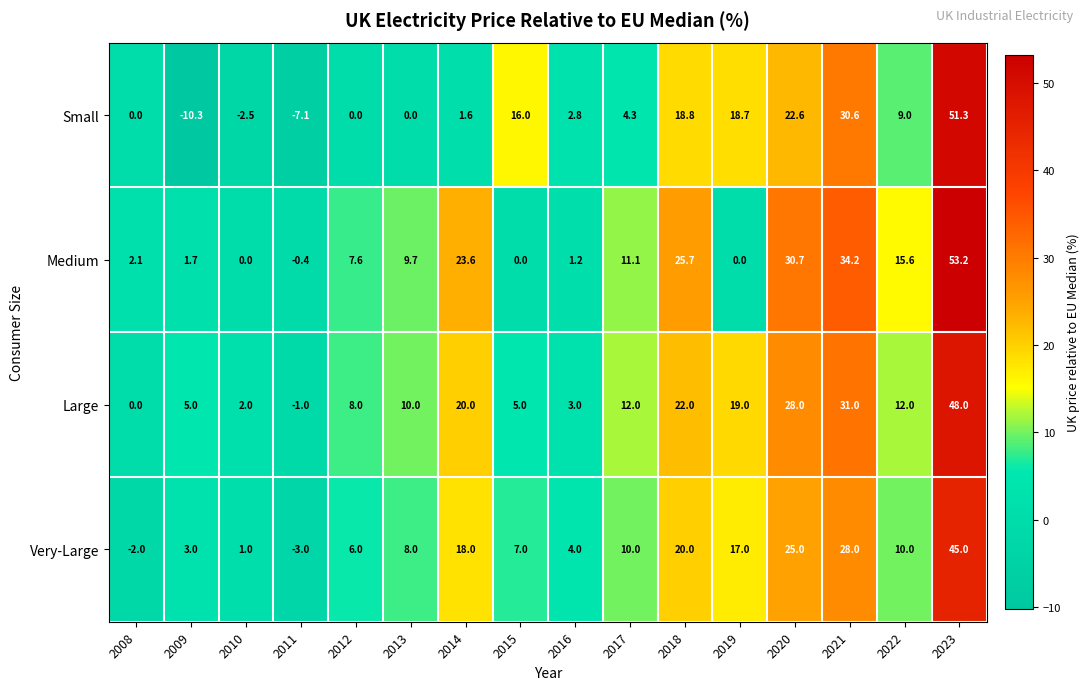

How many series are shown in this chart?

4